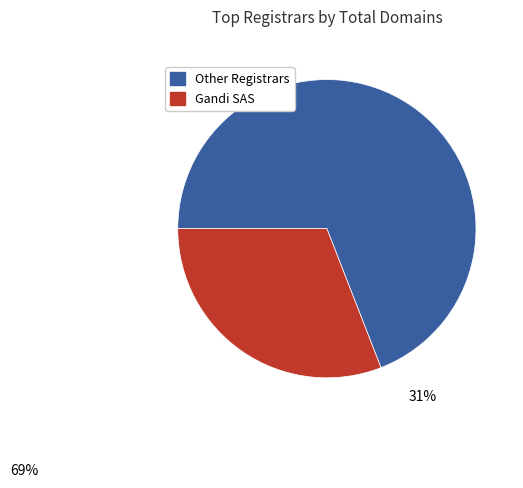

Is there any slice that represents more than half of the pie?

Yes